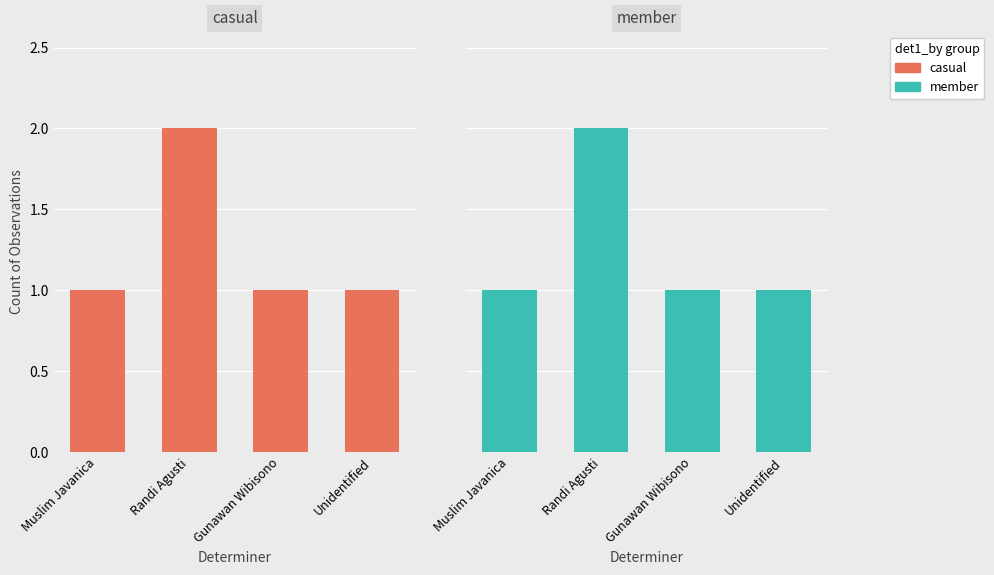

What is the value of the casual bar at the 3rd from the left?

1